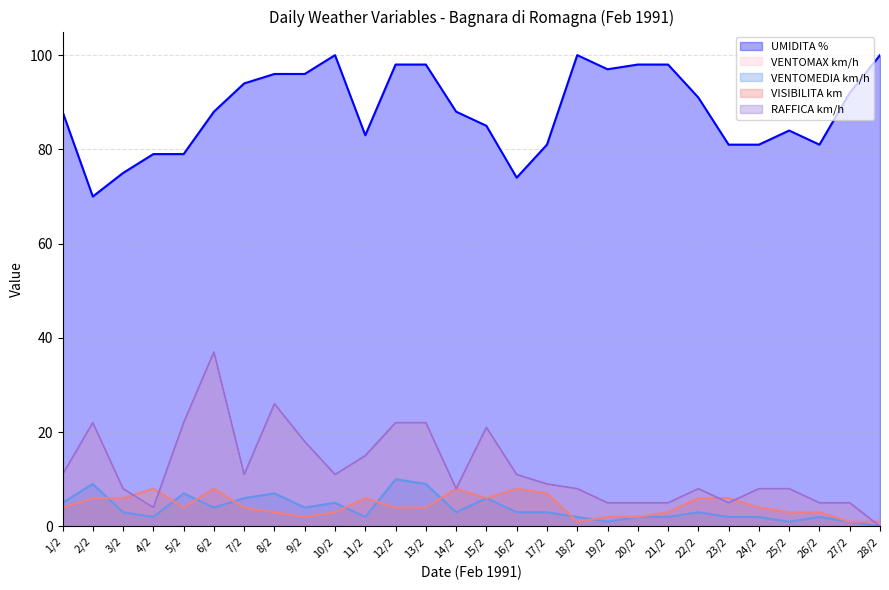

At which label does VENTOMEDIA km/h reach its peak?

12/2